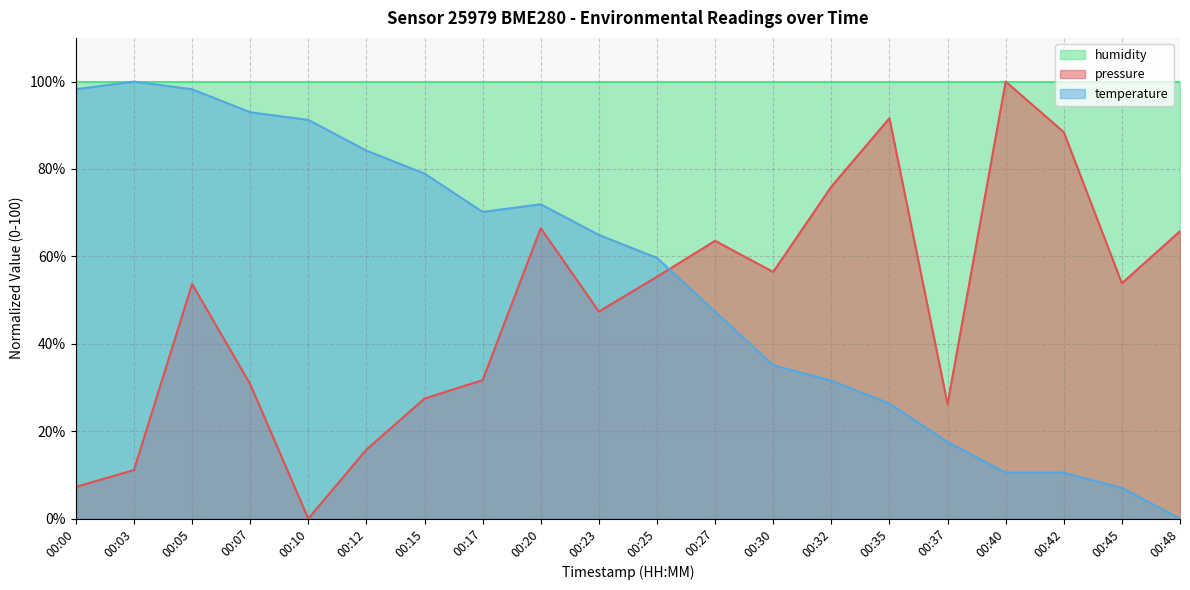

The value of temperature at 00:37 is 25.5. True or false?

False